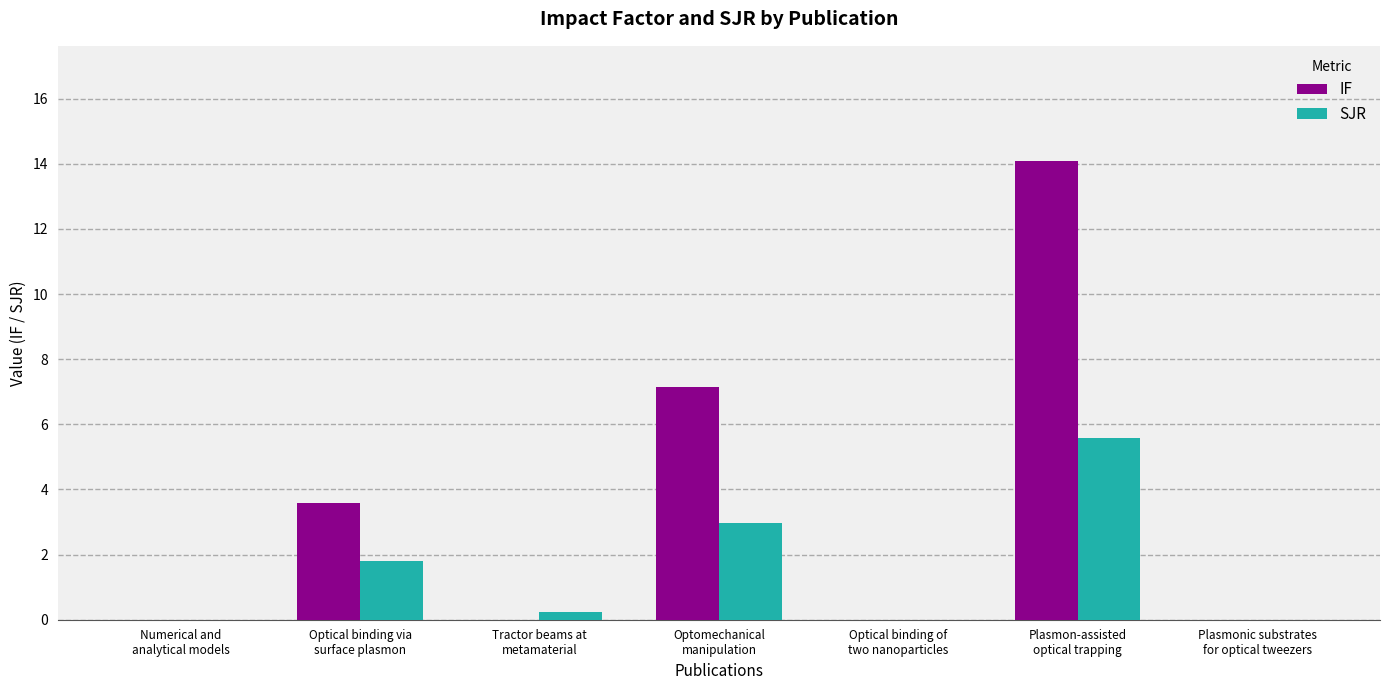

Are the bars horizontal?

No